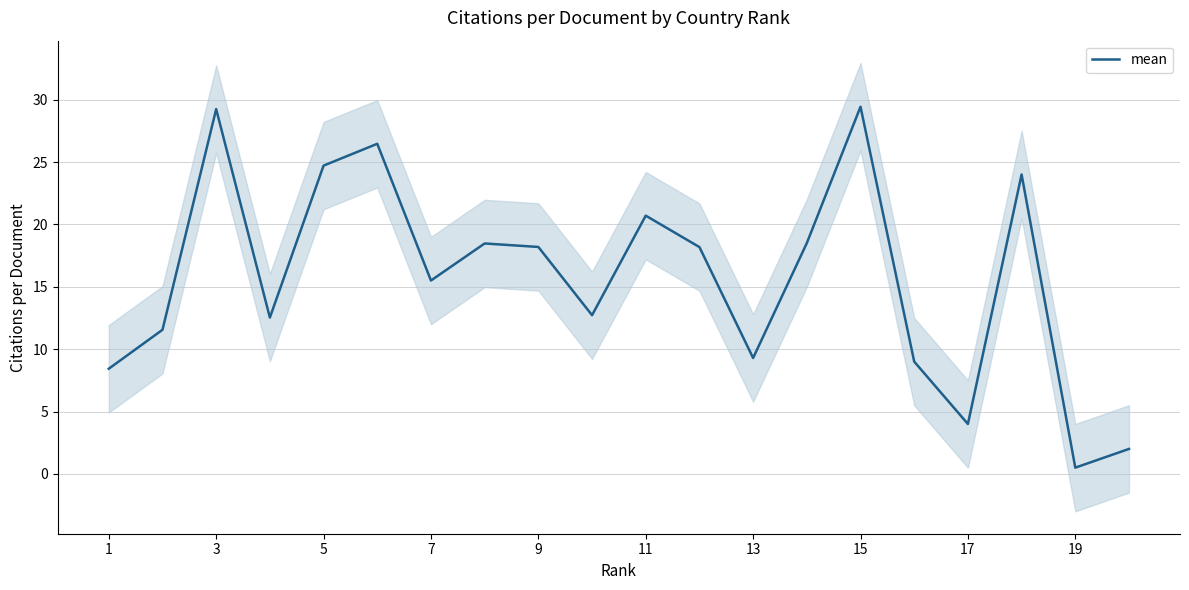

The value of mean at 7 is 15.5. True or false?

True